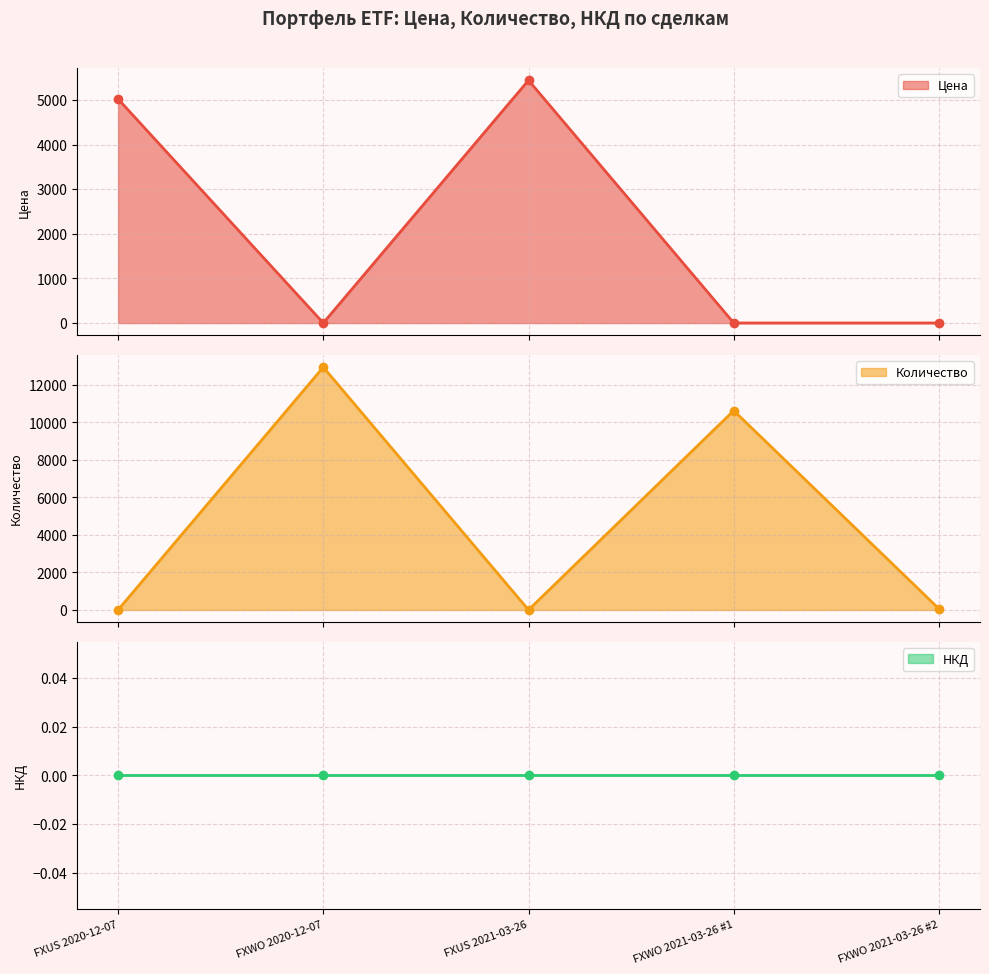

Does the chart have visible grid lines?

Yes